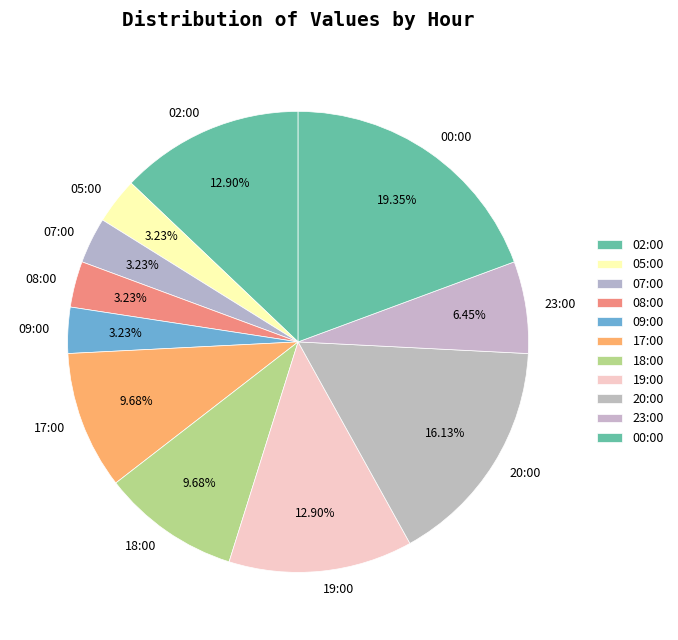

To the nearest percent, what is the average slice percentage?

9%